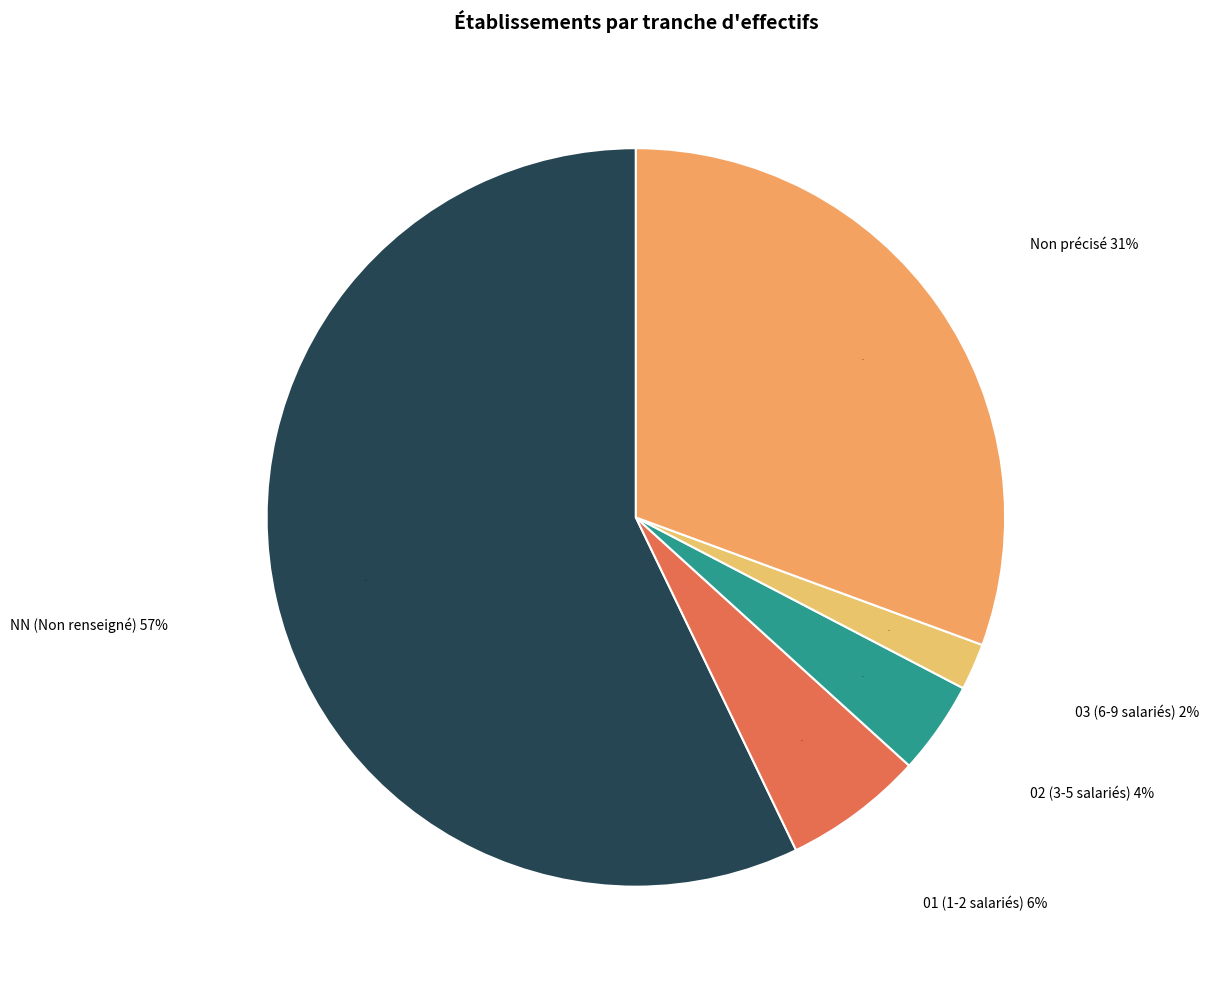

How many segments does this pie chart have?

5